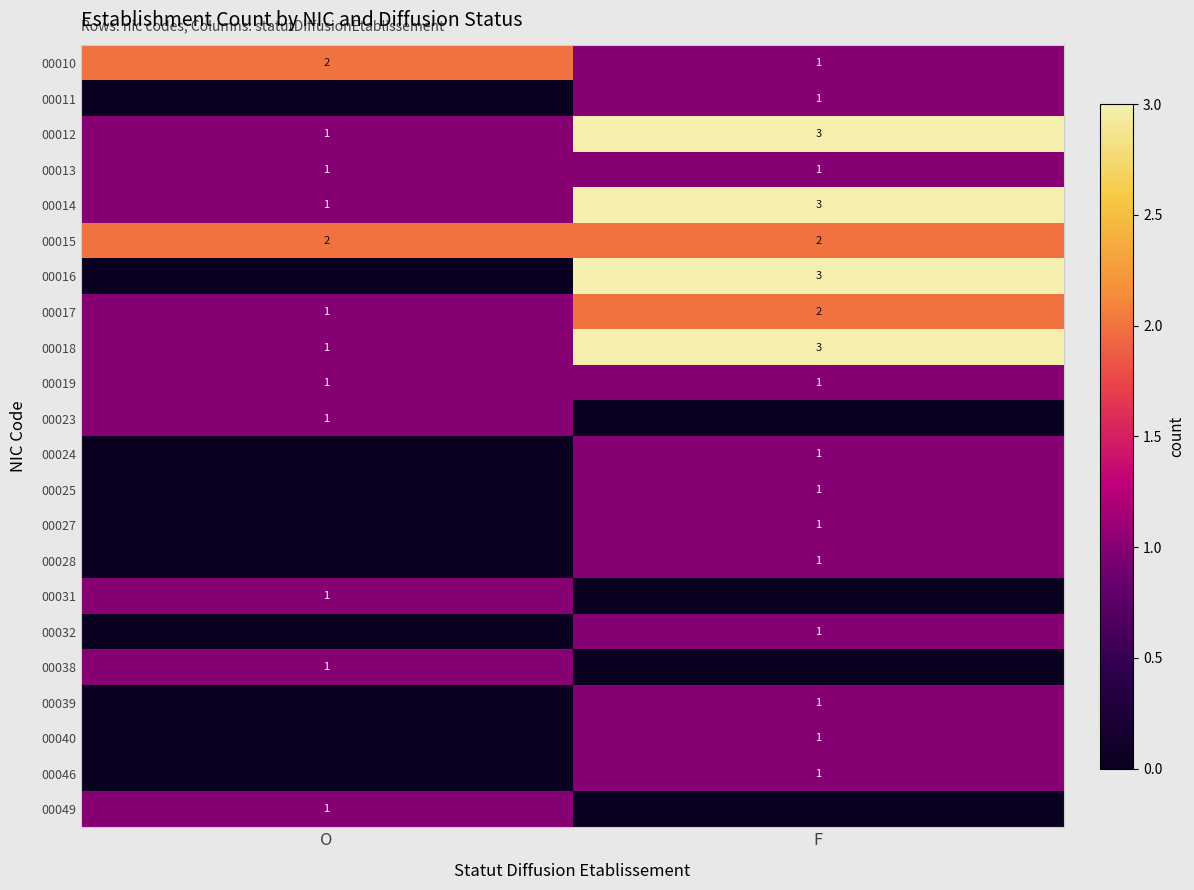

Read the 00014 value at F.

3